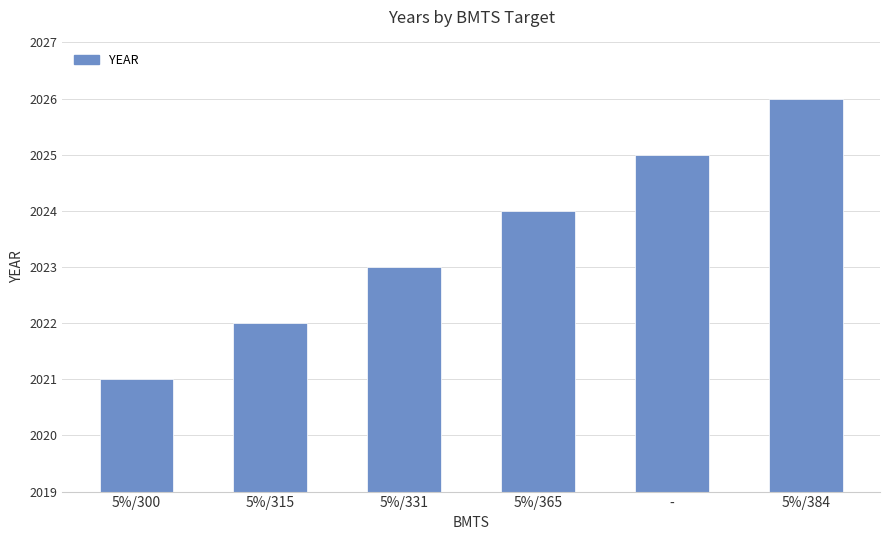

What is the smallest value displayed?

2021